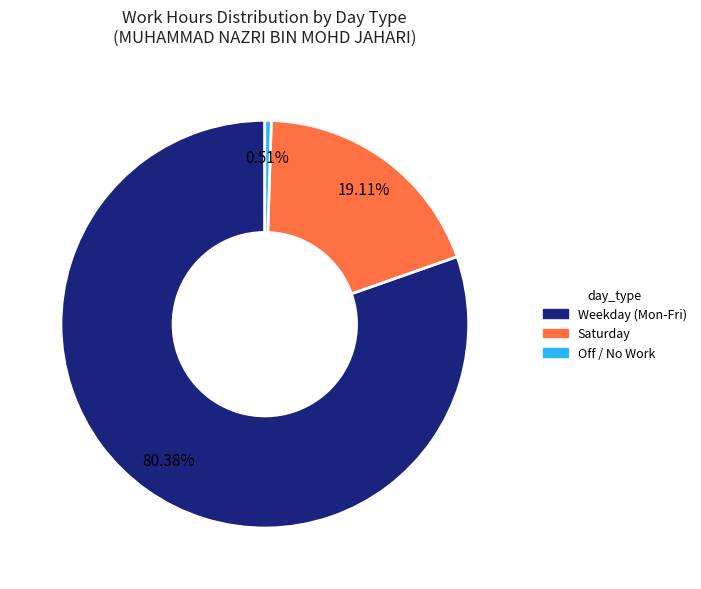

Does any single category account for the majority?

Yes